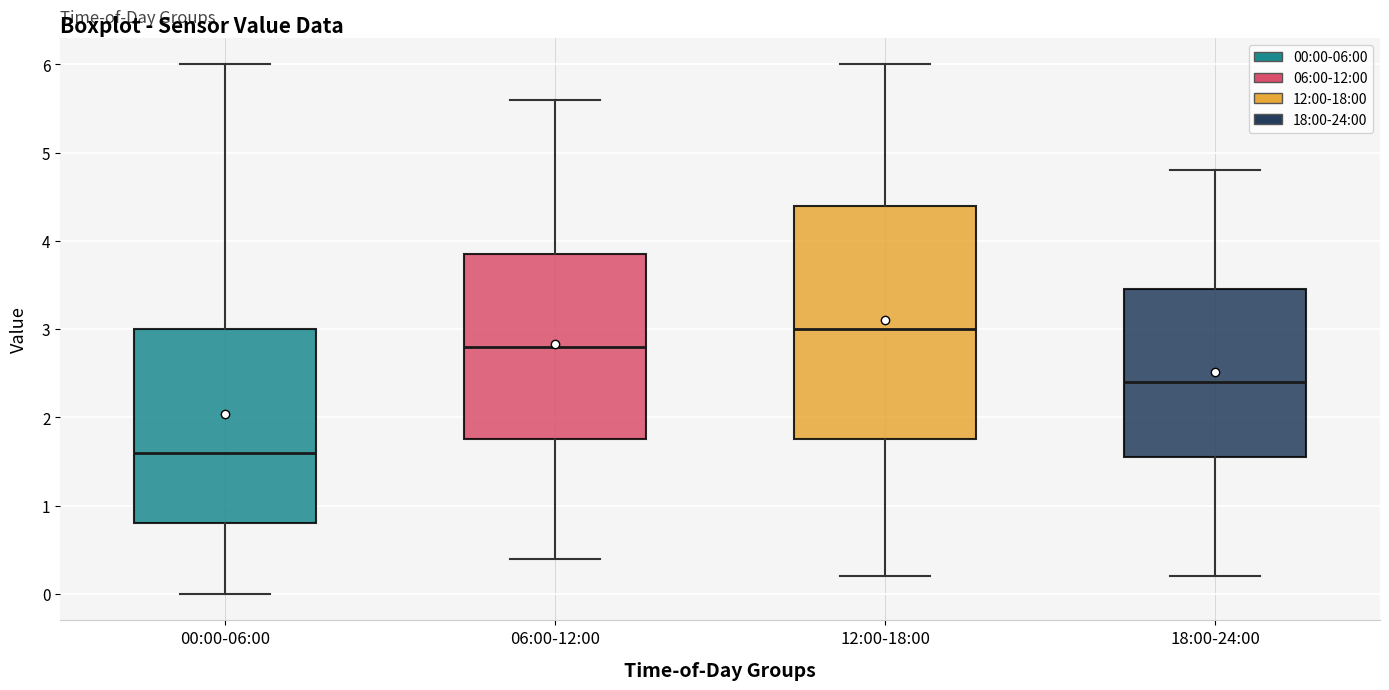

Where does the median line of the box for 06:00-12:00 sit on the y-axis? The values are not printed on the chart, so give them approximately, as read against the axis.

2.8